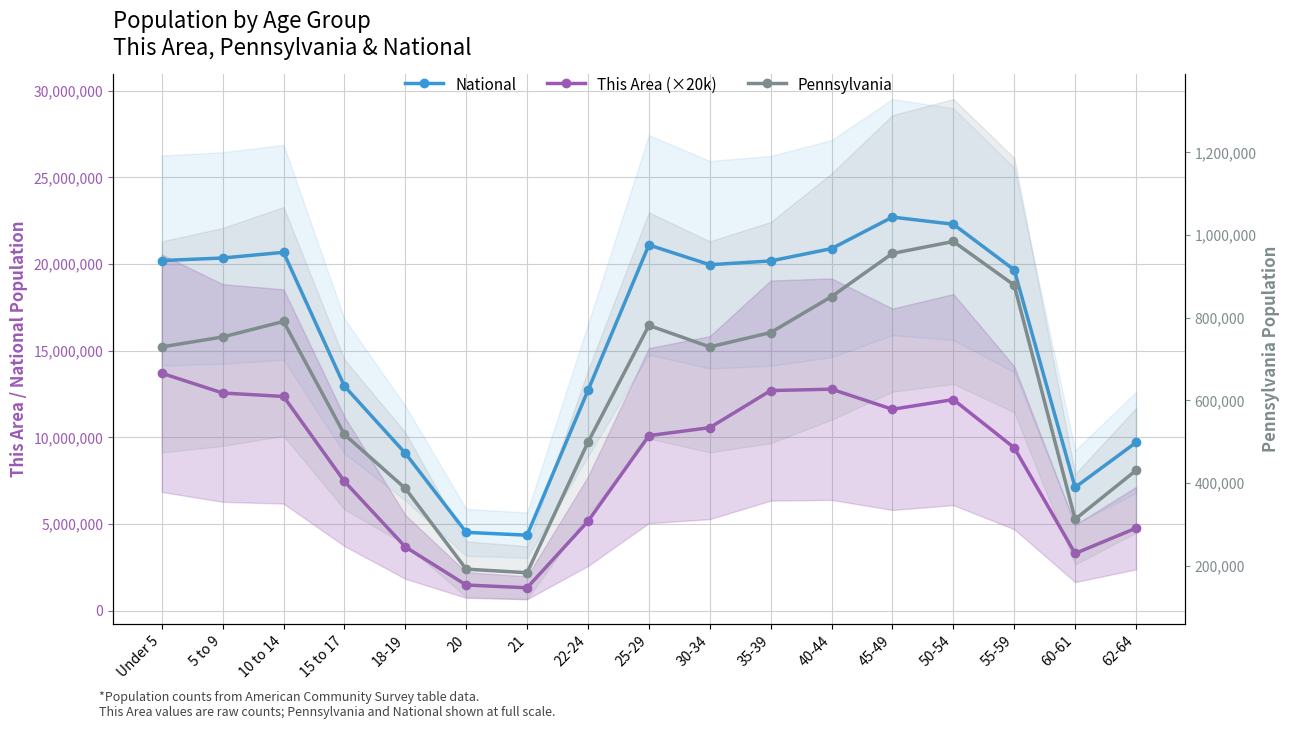

Which label corresponds to the largest value in the chart?

45-49